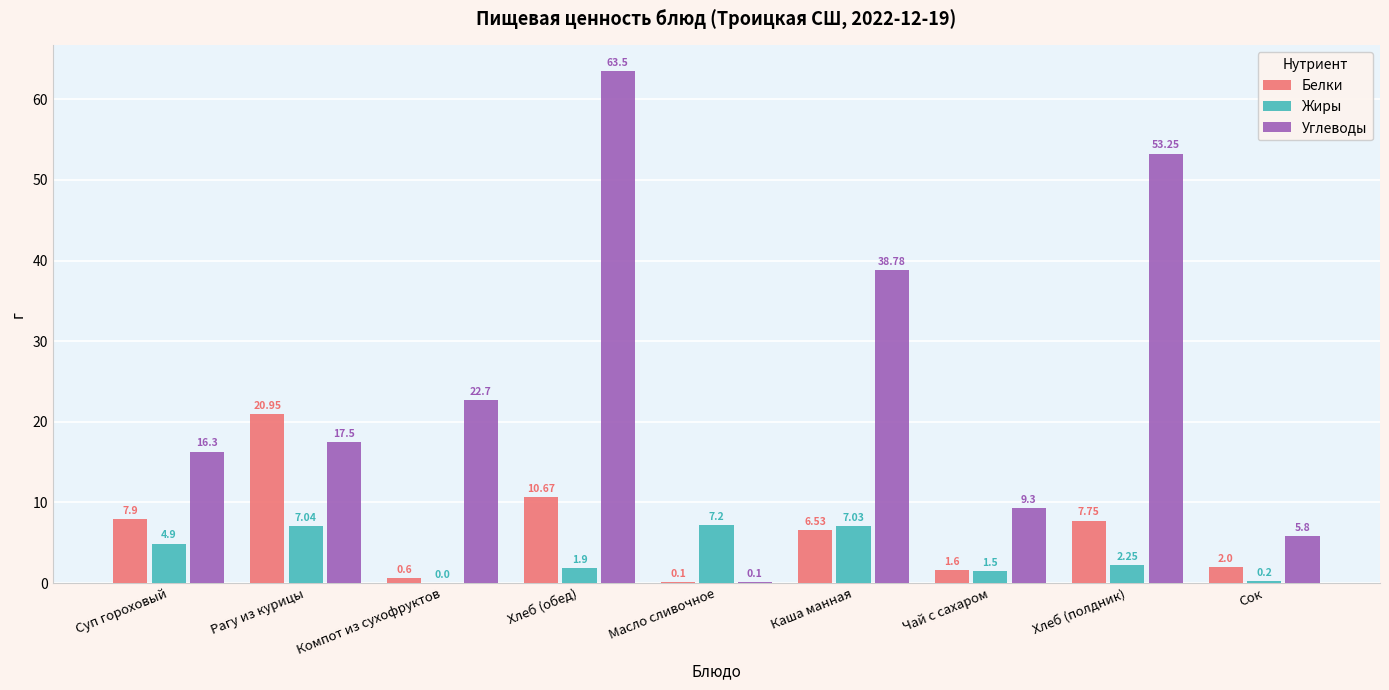

At which category is the sum across all series the highest?

Хлеб (обед)